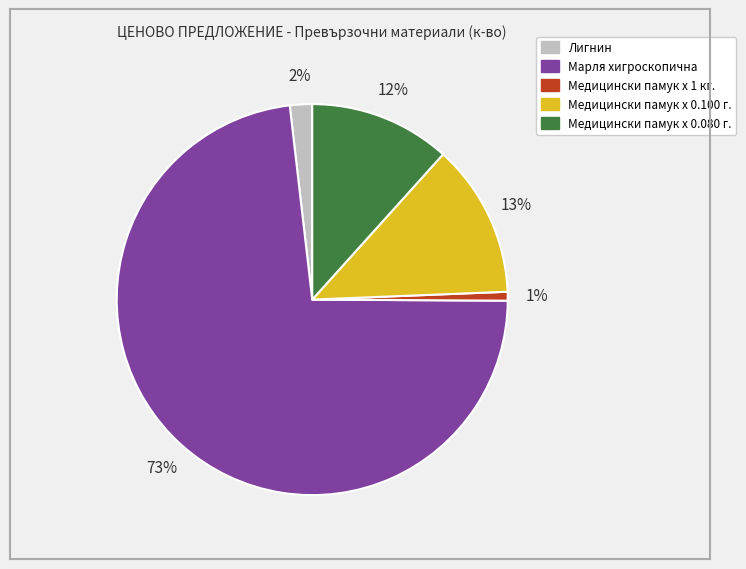

Is it true that Медицински памук х 0.100 г. is 13% of the pie?

True